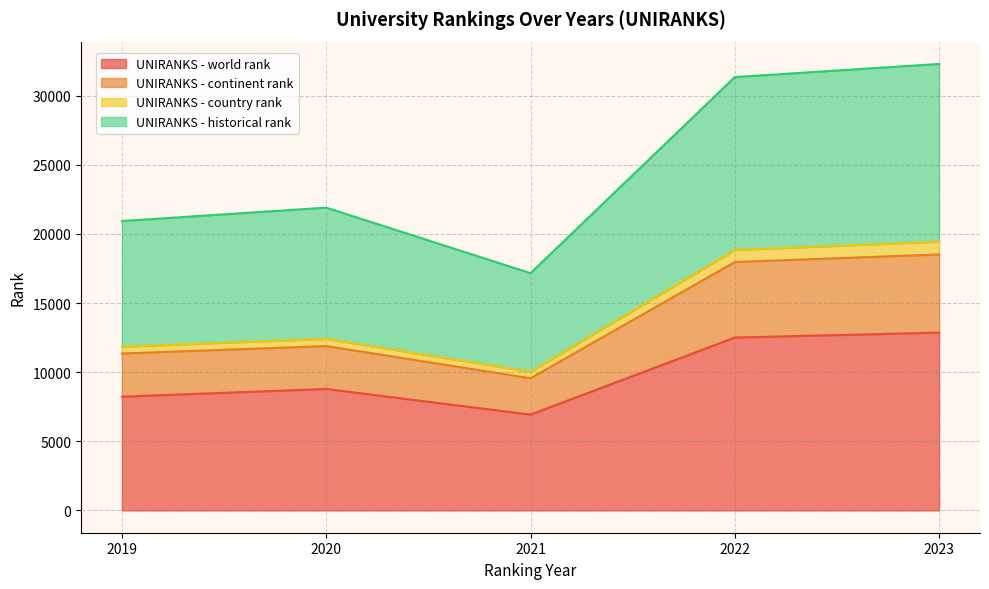

At which category does UNIRANKS - world rank reach its first local peak?

2020